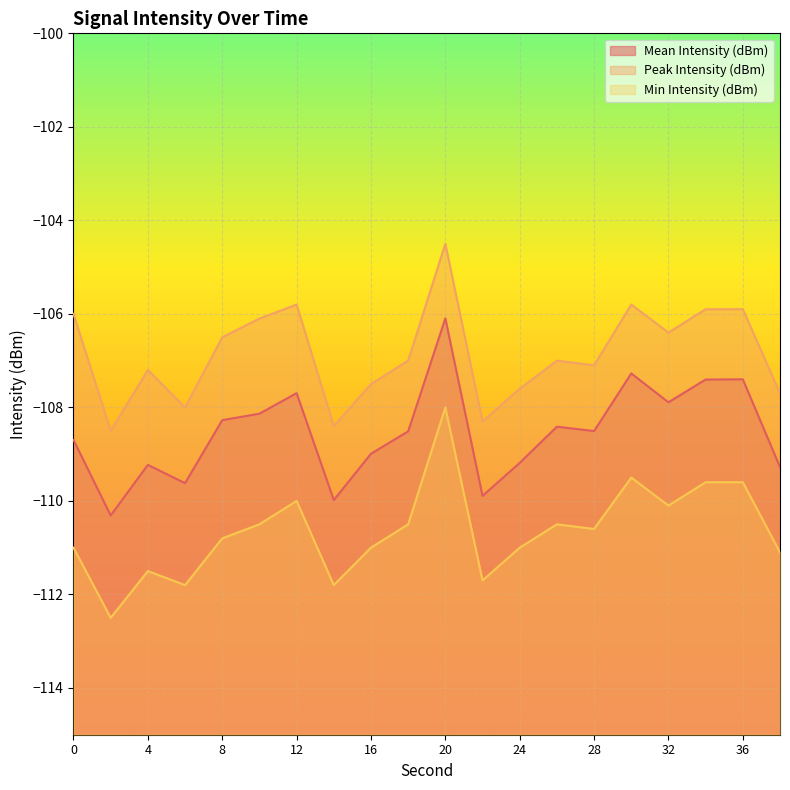

At how many categories does at least one series exceed -111?

20